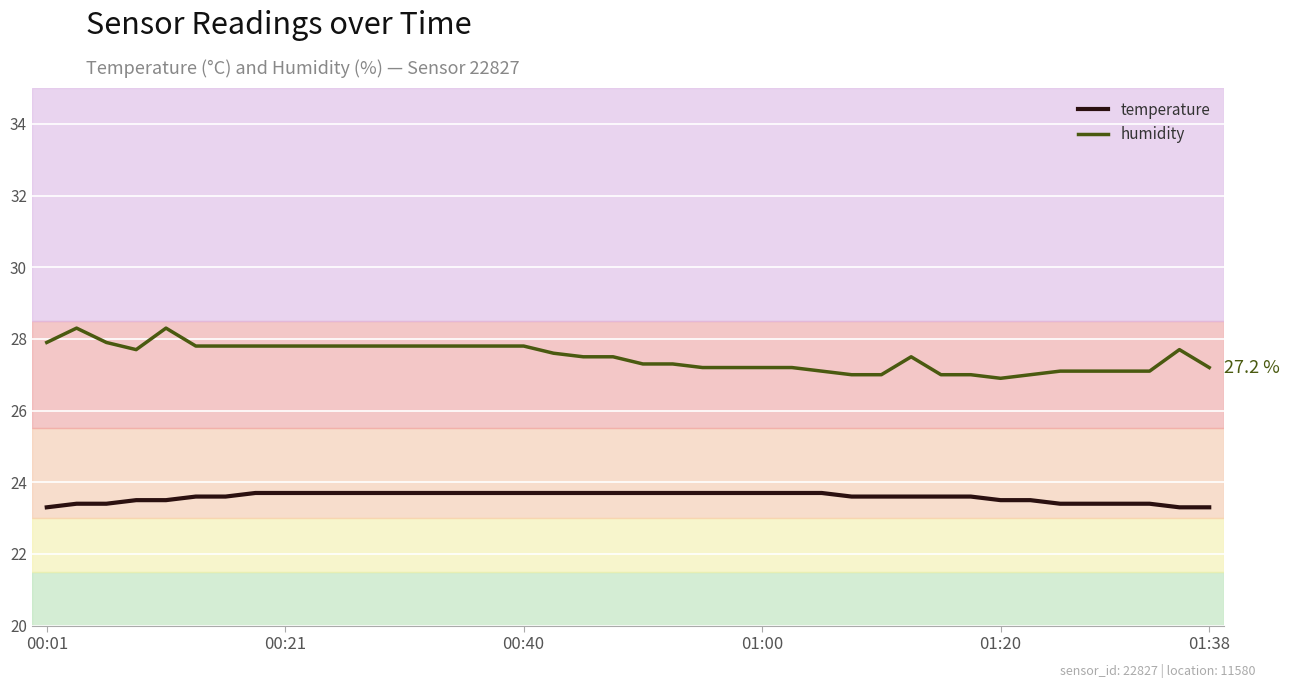

List the series in order of their peak value, lowest first.

temperature, humidity